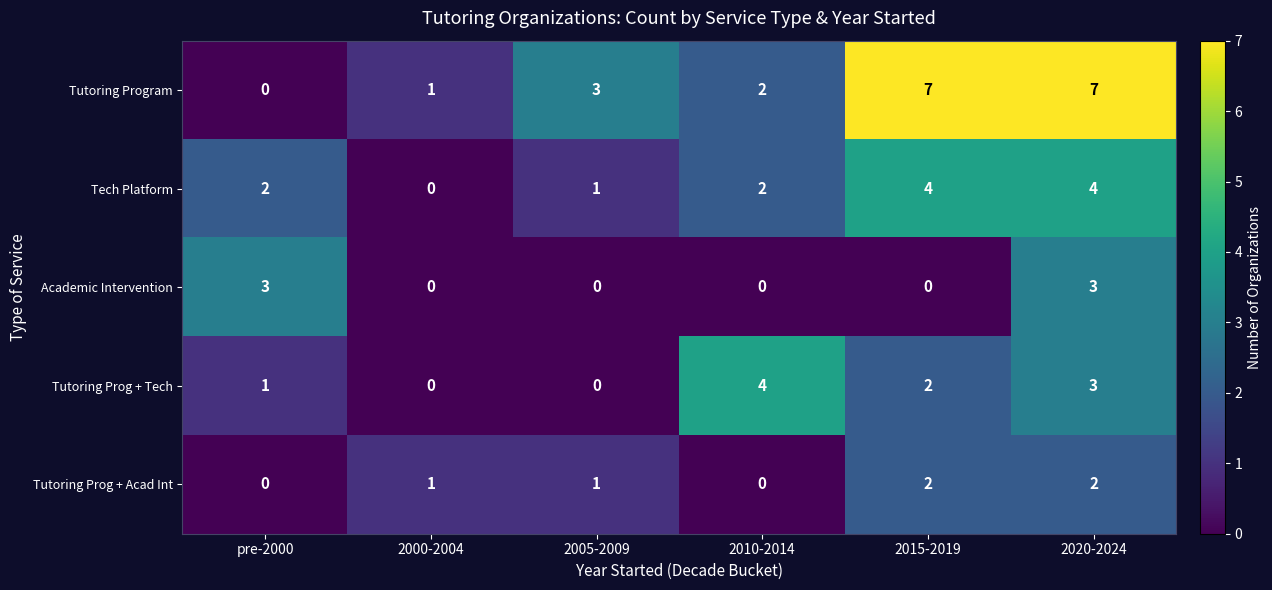

The Tutoring Prog + Acad Int series shows 1 at 2020-2024. True or false?

False